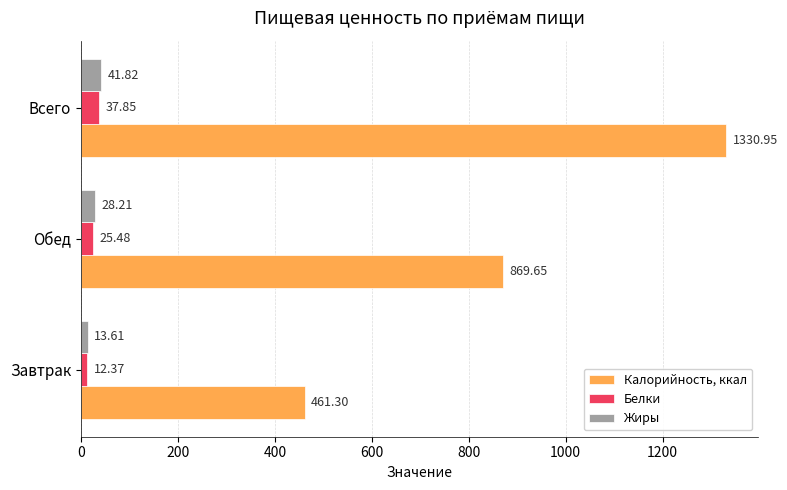

What is the difference between the highest and lowest values at Всего?

1293.1